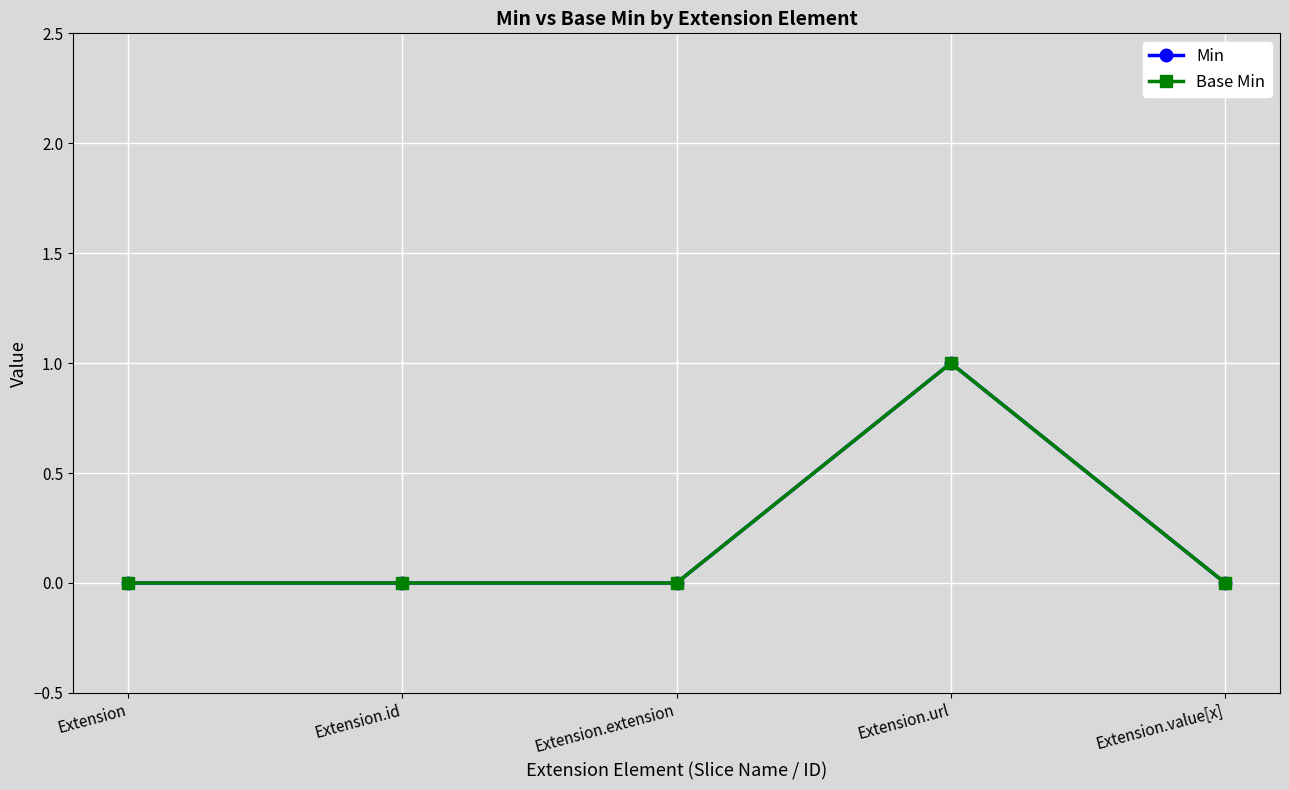

Which category has the lowest value across all series?

Extension